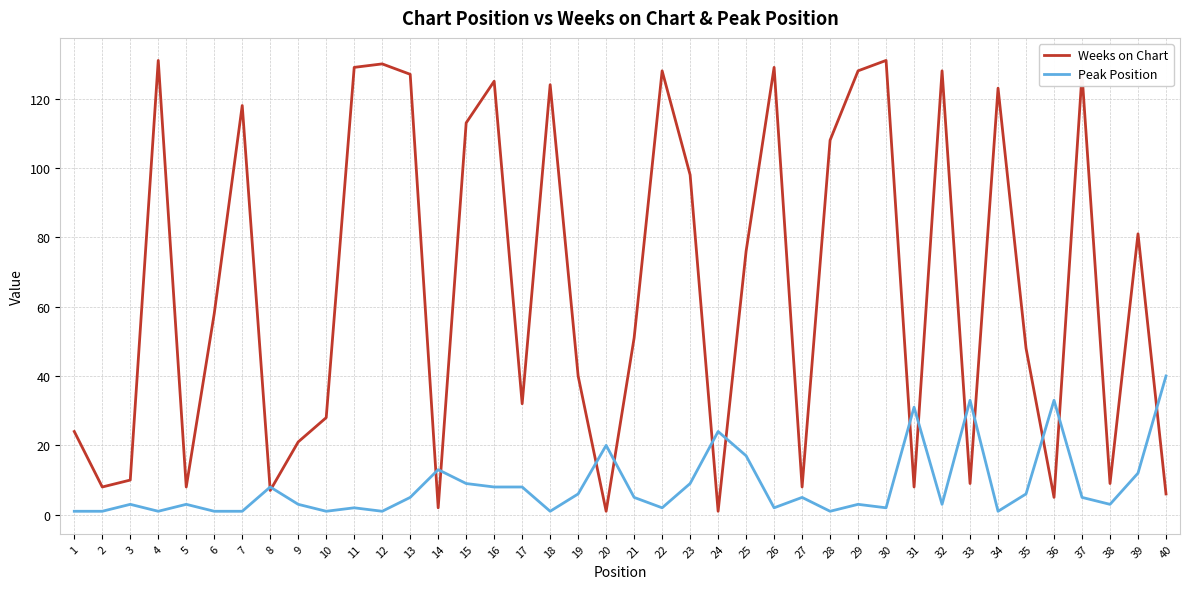

Rank the series by their maximum value, from highest to lowest.

Weeks on Chart, Peak Position